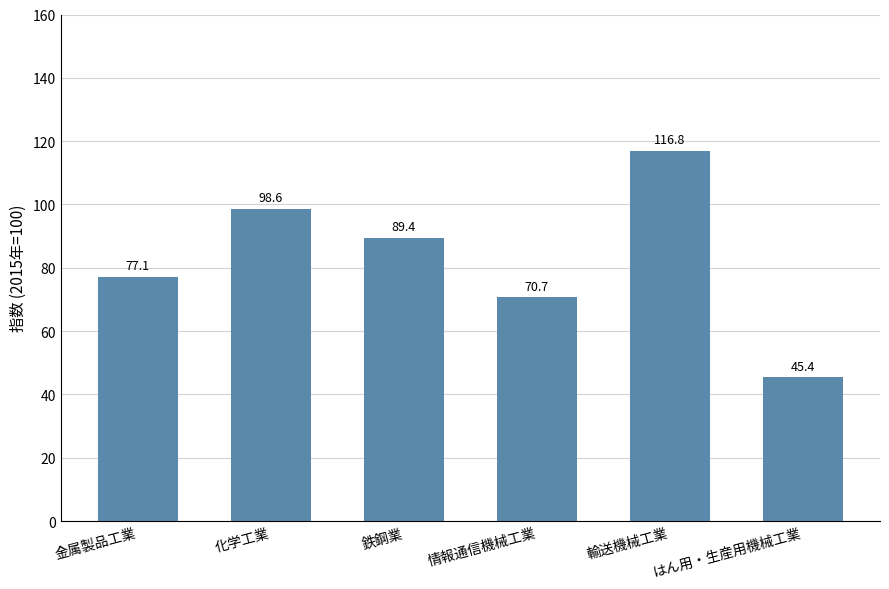

What is the change in value from 金属製品工業 to 輸送機械工業?

+39.7